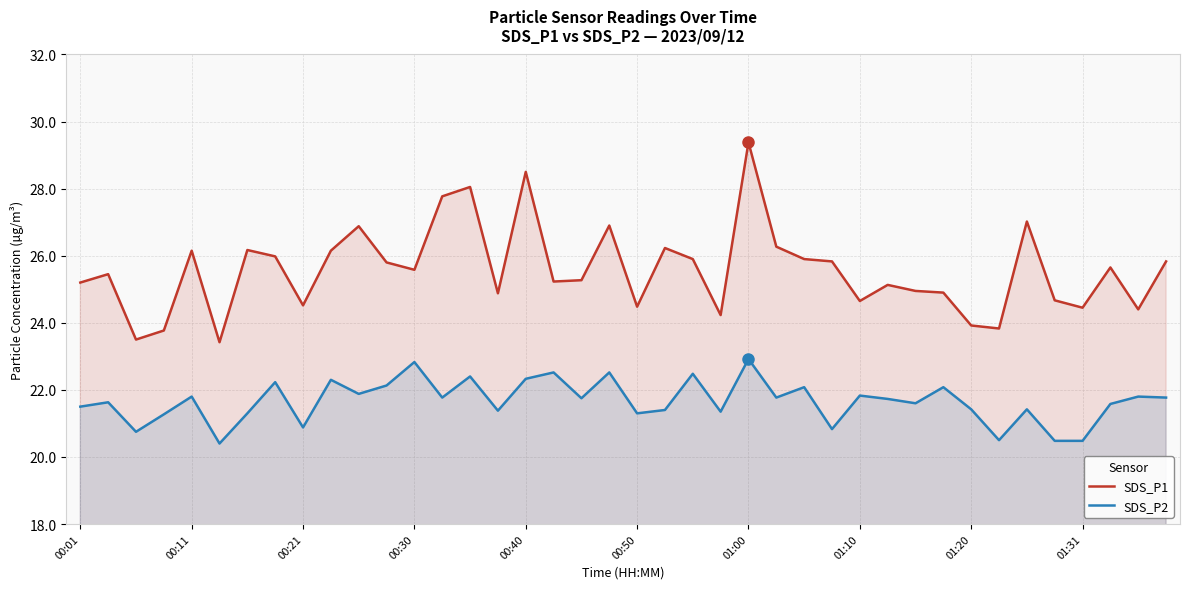

How many interior local peaks does the SDS_P1 series have?

12